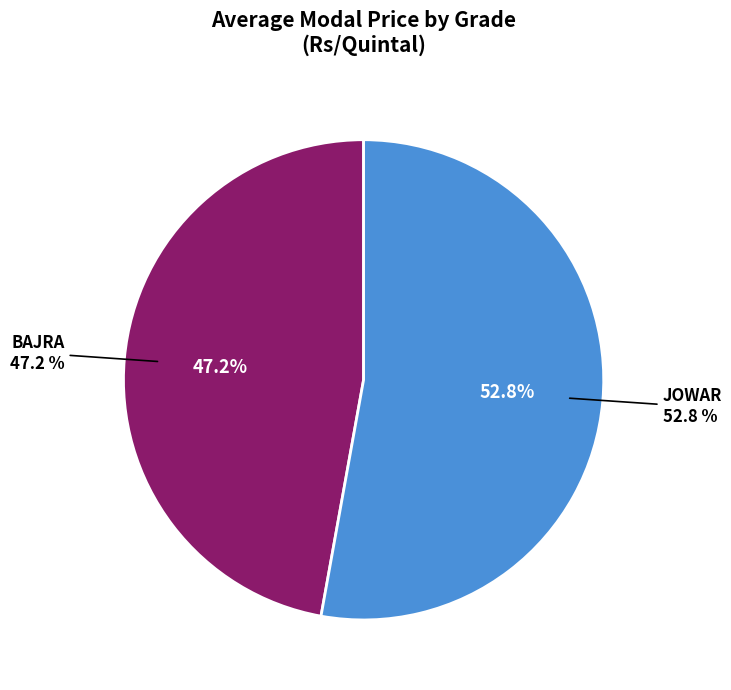

Which slice is the largest?

JOWAR